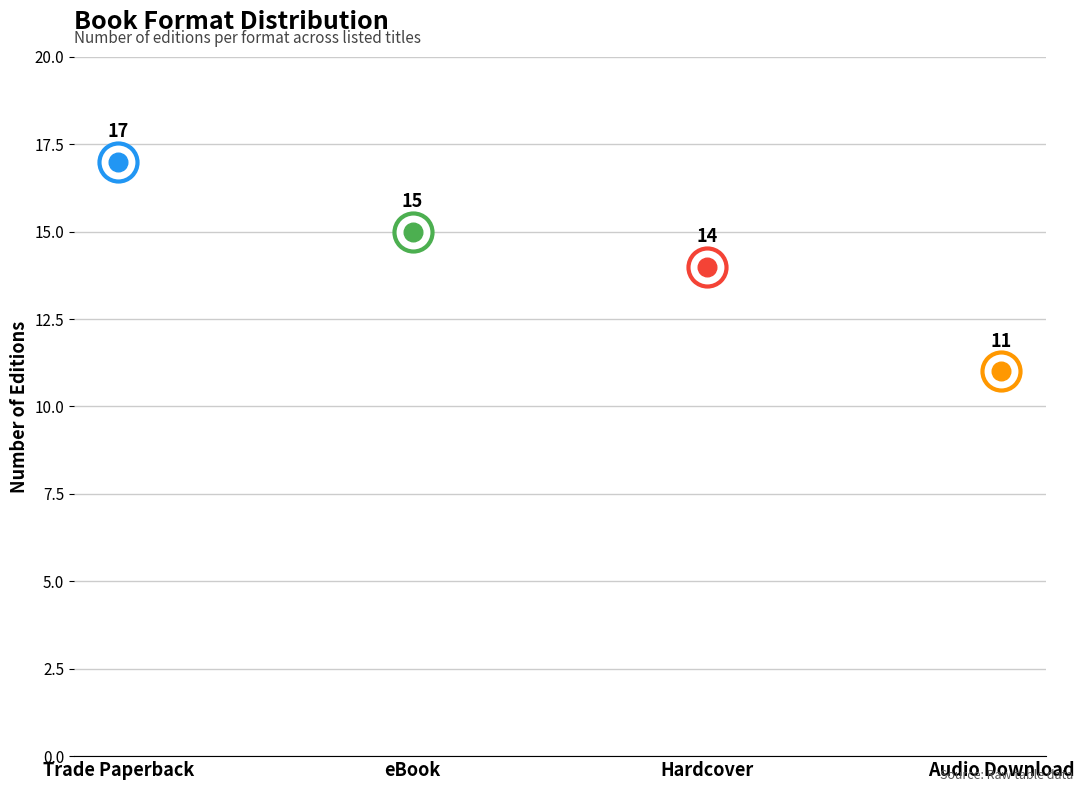

What is the ratio of the value at eBook to the value at Audio Download?

1.4